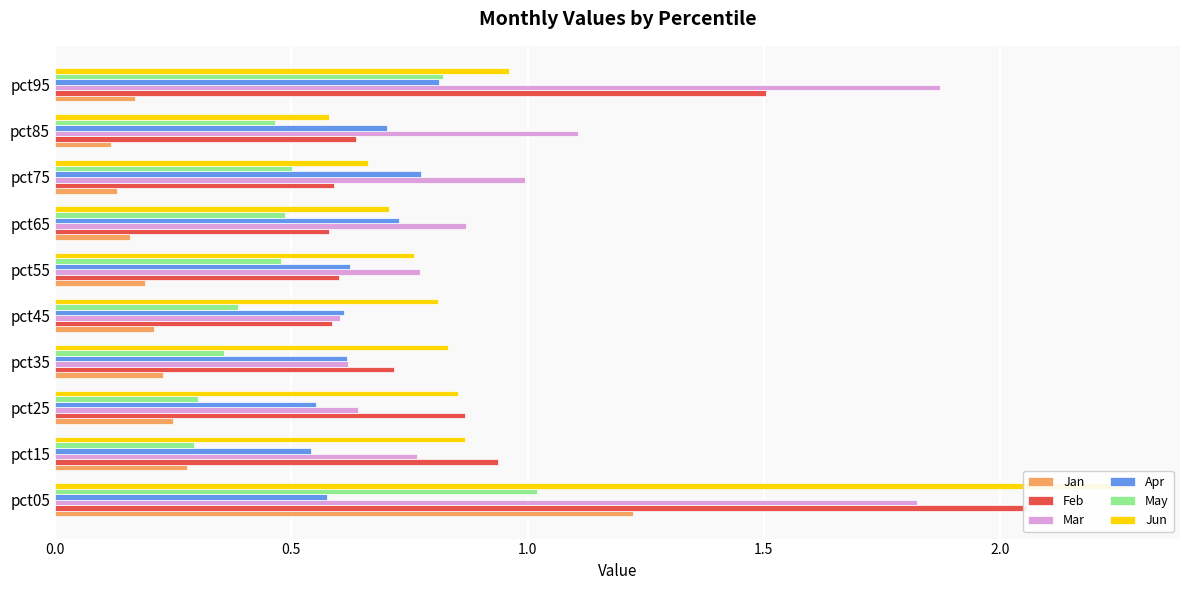

How many bars are there in each group?

6